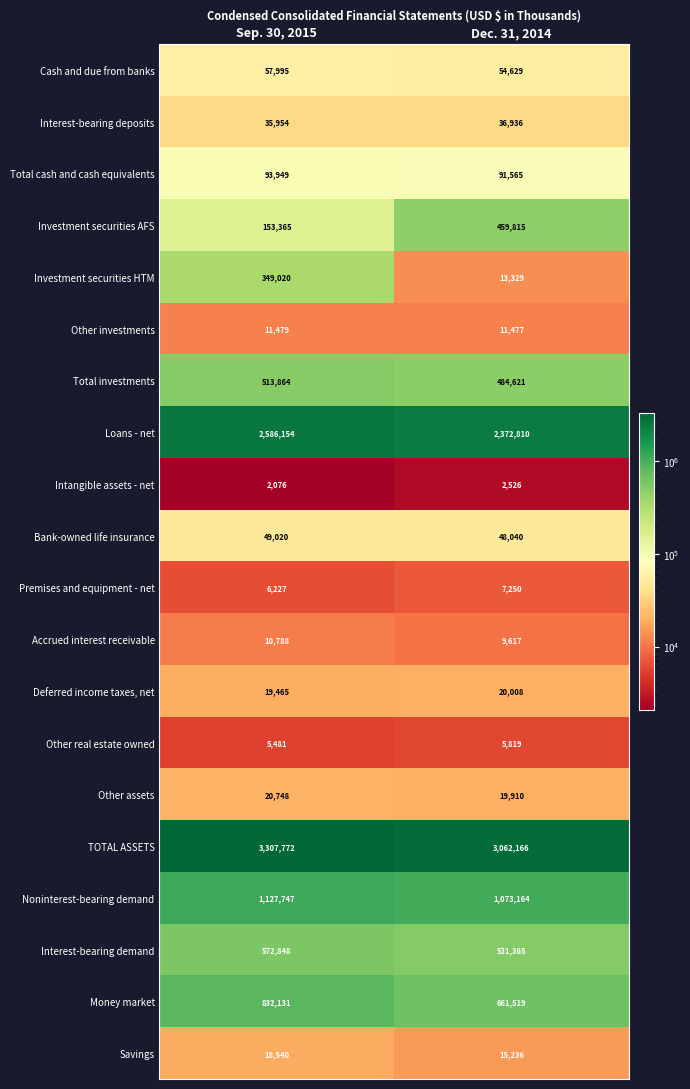

What is the greatest value displayed?

3307772